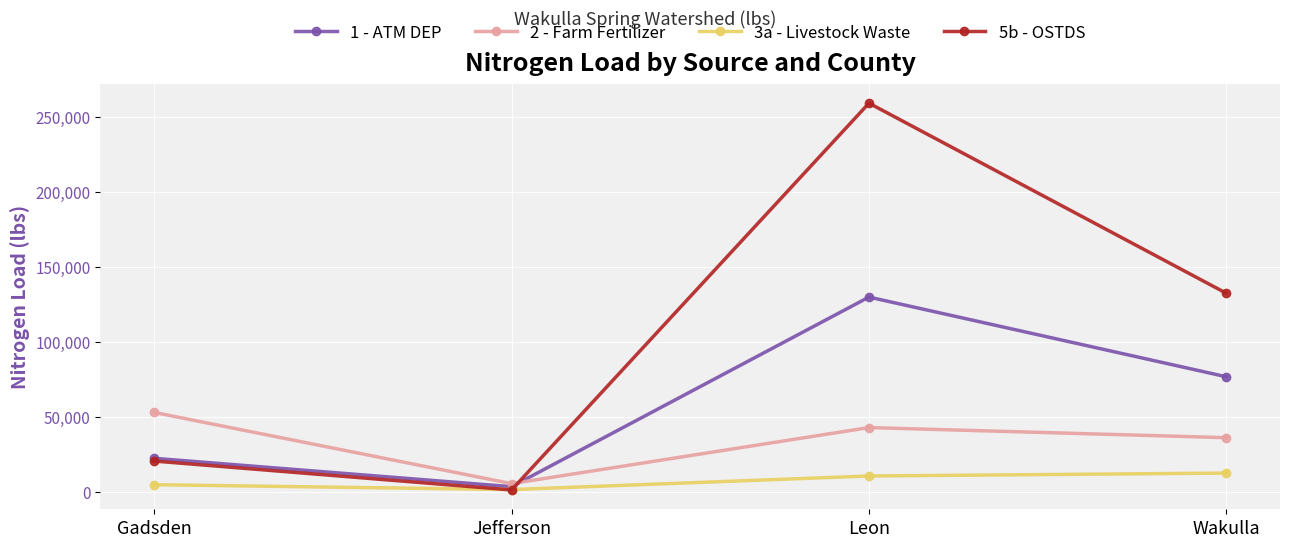

Where is the first local minimum for 2 - Farm Fertilizer?

Jefferson